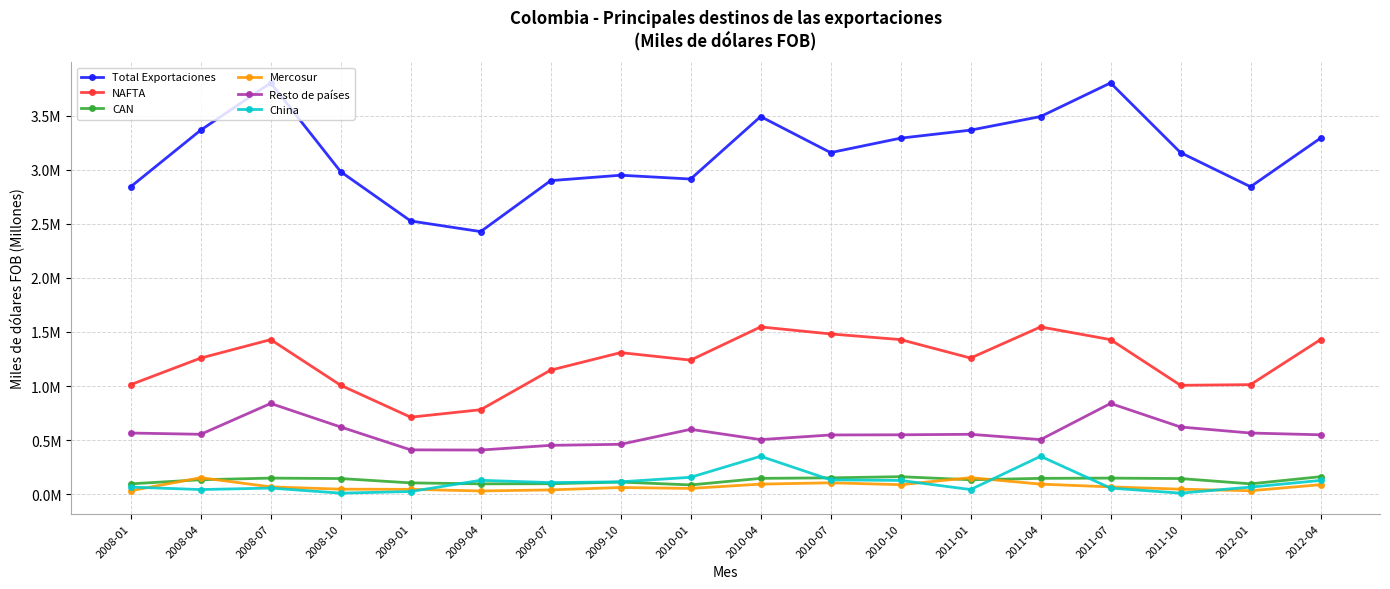

What are all the series names shown in the legend?

Total Exportaciones, NAFTA, CAN, Mercosur, Resto de países, China